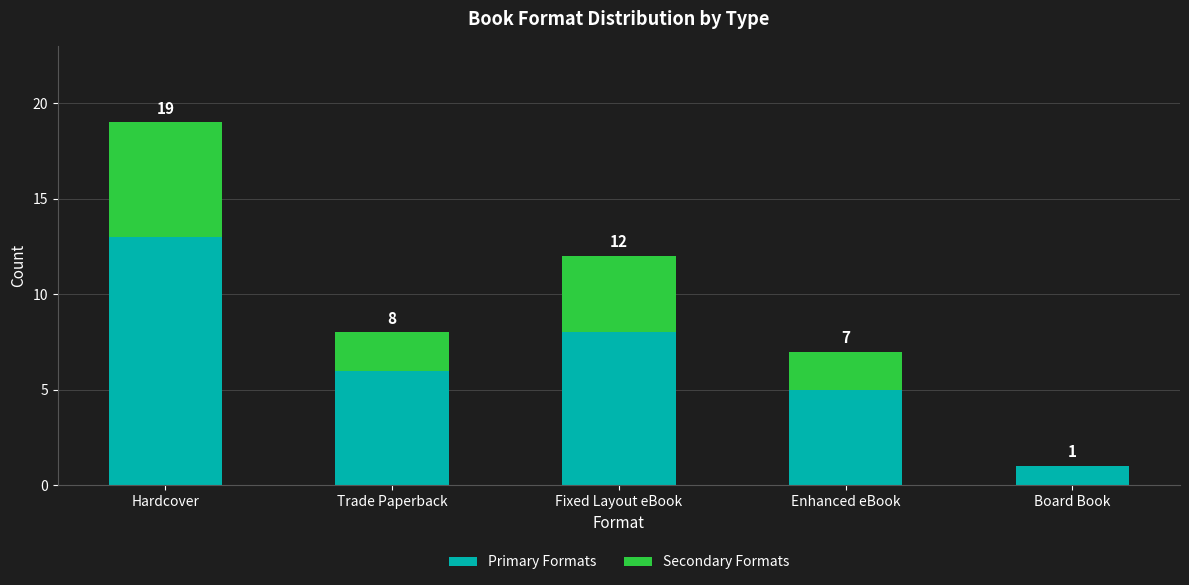

Are the bars grouped side by side (vs. stacked)?

No